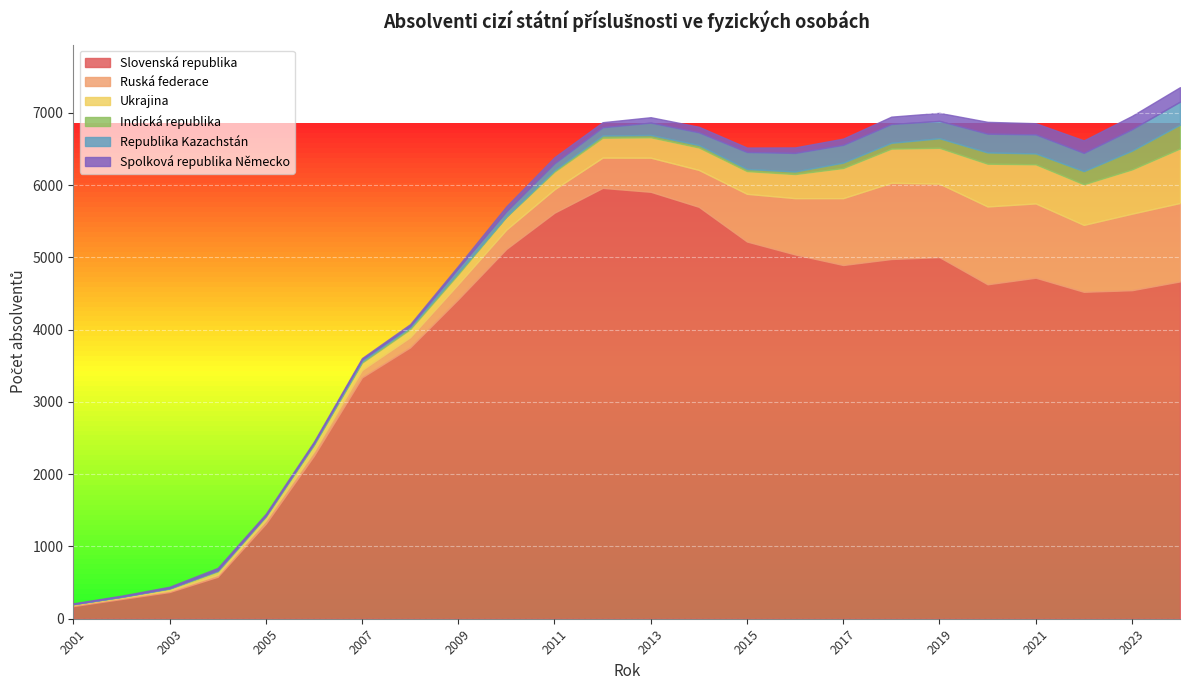

After their last crossing, which series has the higher values: Republika Kazachstán or Indická republika?

Indická republika